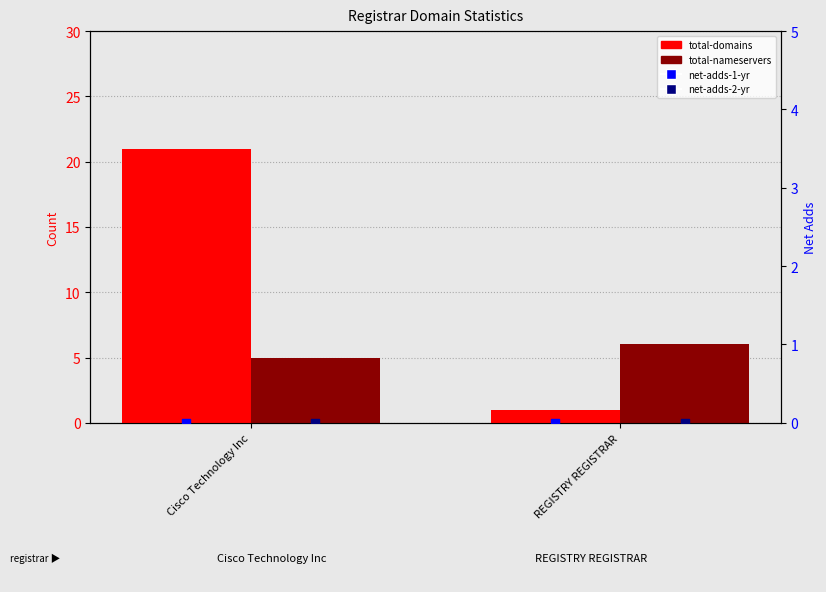

What is the total value across all series at REGISTRY REGISTRAR?

7